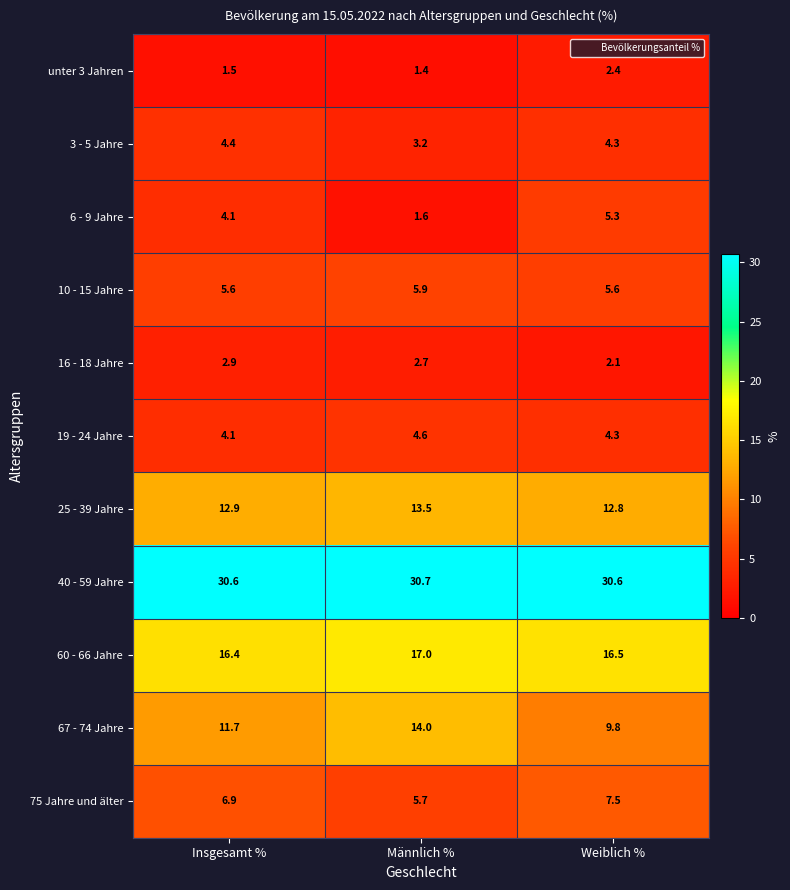

How many 67 - 74 Jahre values are between 9 and 14?

3